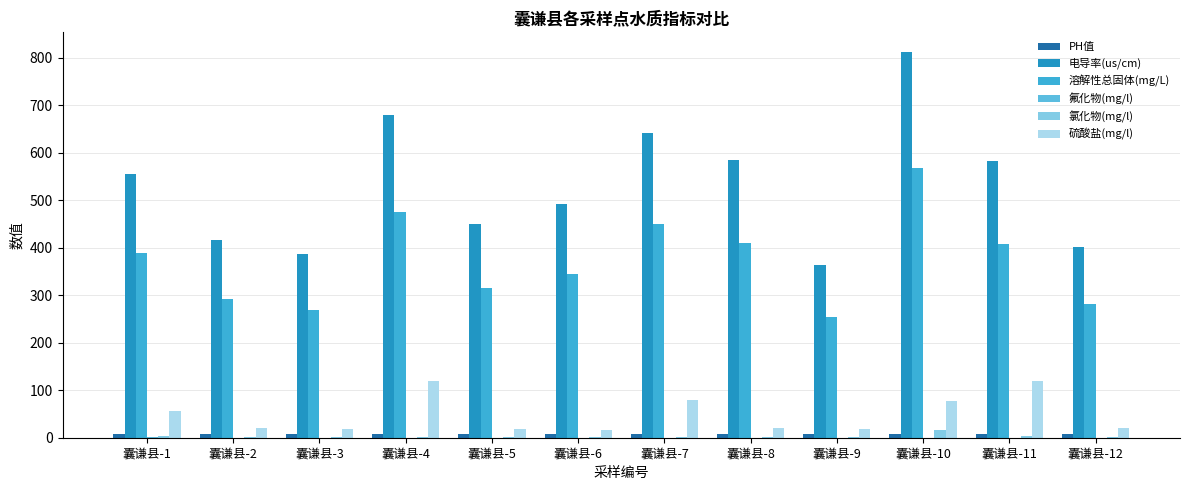

What is the average value of the 硫酸盐(mg/l) series?

48.6